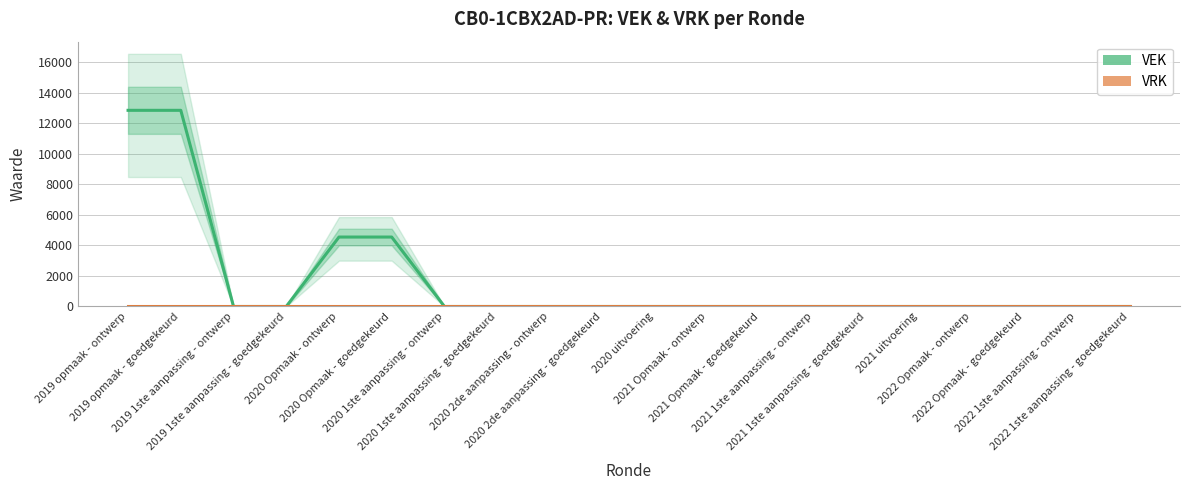

Is it true that VEK equals 0 at 2022 Opmaak - goedgekeurd?

True